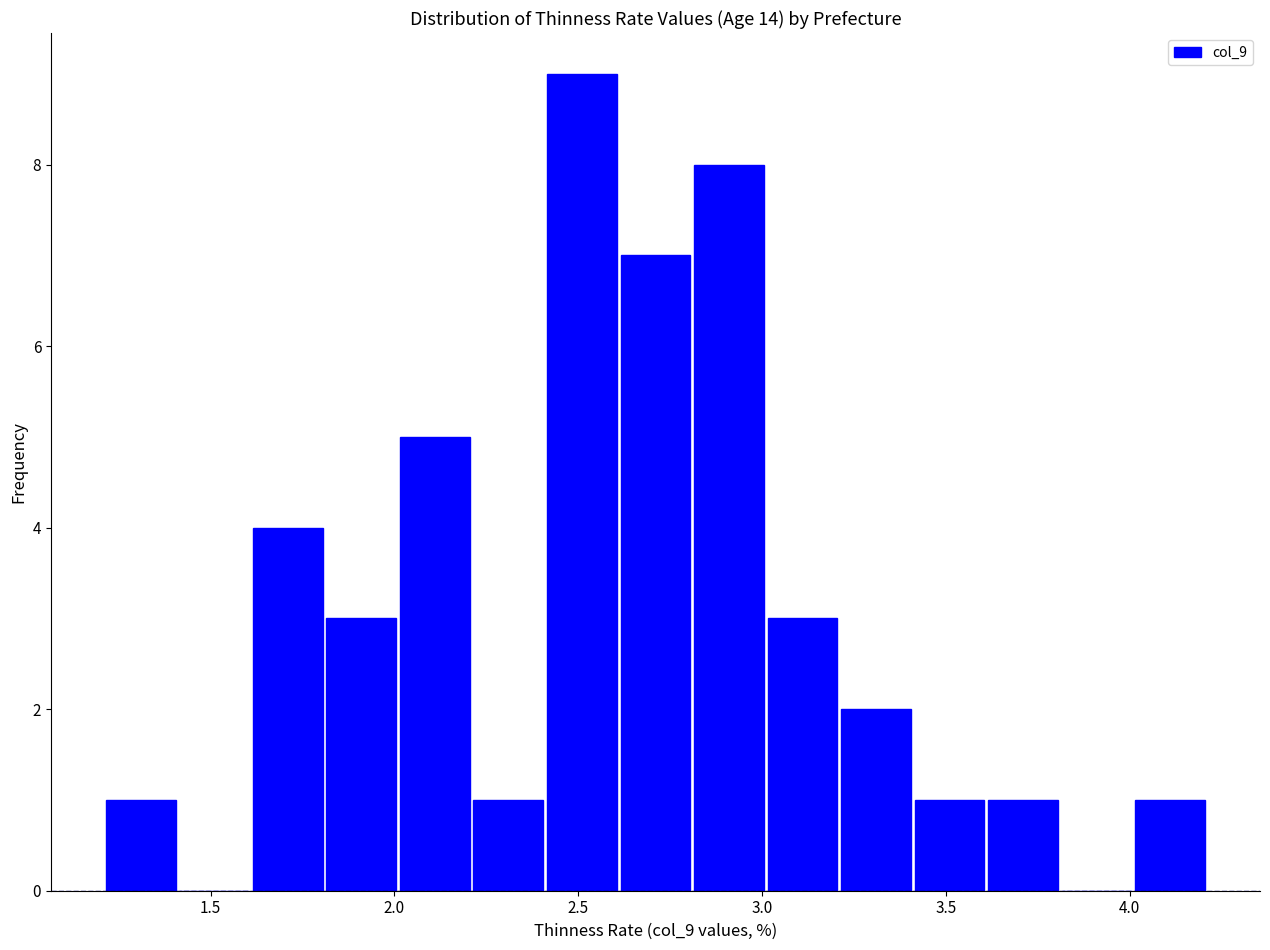

Which range on the x-axis has the tallest bar?

2.41 to 2.61